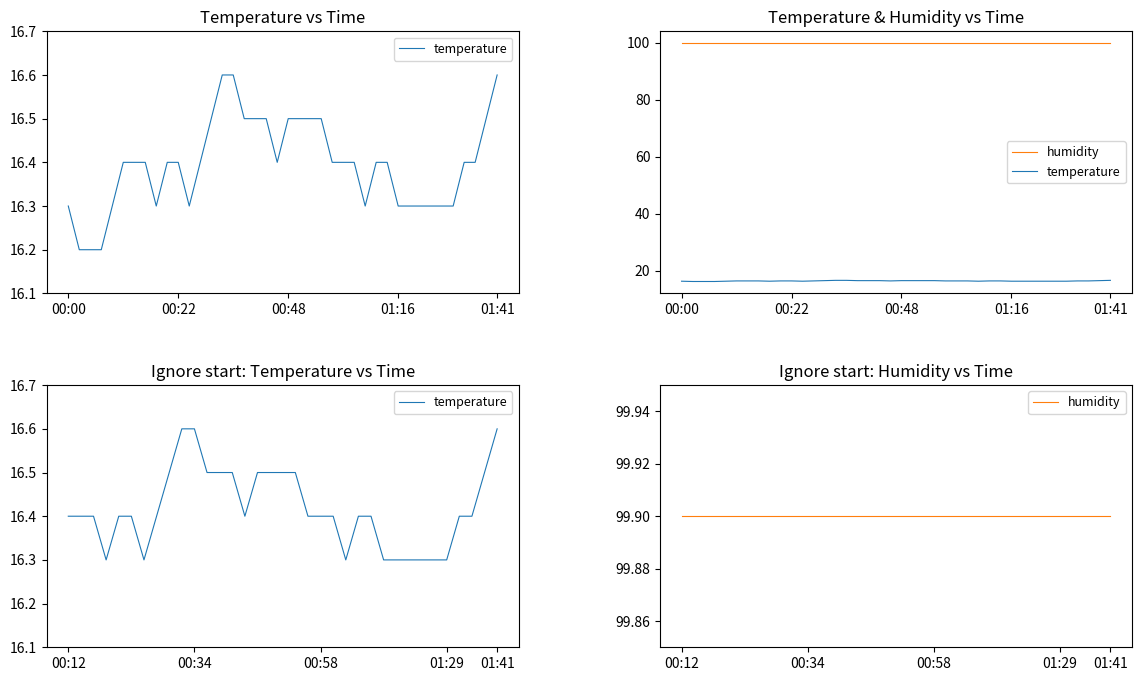

True or false: humidity has more than 0 points higher than both neighbors.

False